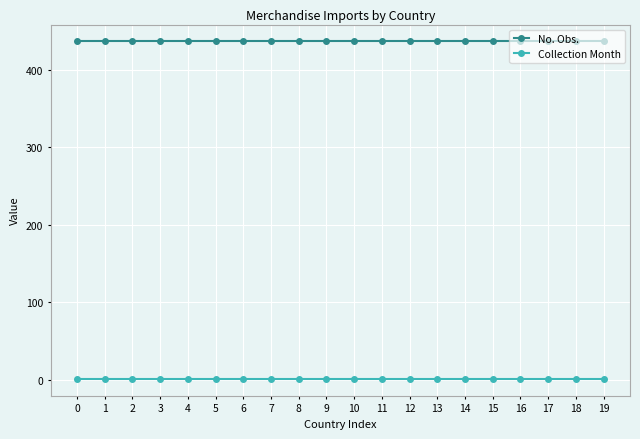

At 6, list the series in order from smallest to largest.

Collection Month, No. Obs.